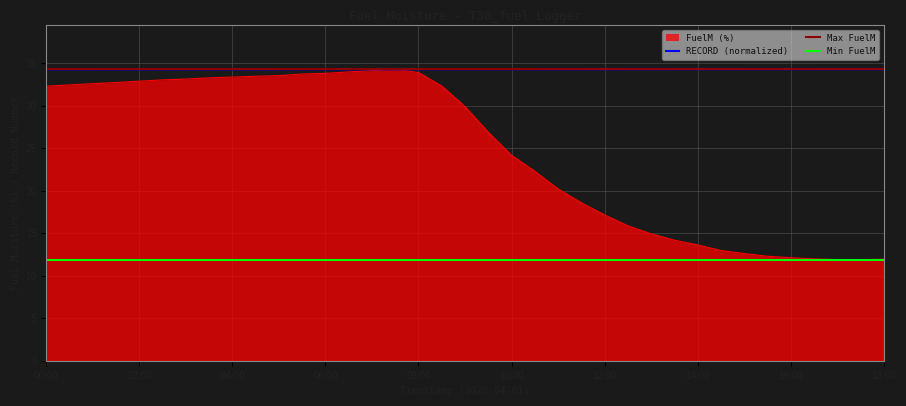

Reading left to right, list all the values displayed in this chart.

FuelM (%): 32.3	32.4	32.6	32.7	32.9	33.0	33.1	33.2	33.3	33.4	33.5	33.7	33.8	34.0	34.1	34.3	33.9	32.3	29.9	26.9	24.2	22.3	20.2	18.6	17.1	15.9	14.9	14.2	13.6	13.0	12.6	12.3	12.1	12.0	11.9	11.9	11.9
RECORD: 34.3	34.3	34.3	34.3	34.3	34.3	34.3	34.3	34.3	34.3	34.3	34.3	34.3	34.3	34.3	34.3	34.3	34.3	34.3	34.3	34.3	34.3	34.3	34.3	34.3	34.3	34.3	34.3	34.3	34.3	34.3	34.3	34.3	34.3	34.3	34.3	34.3